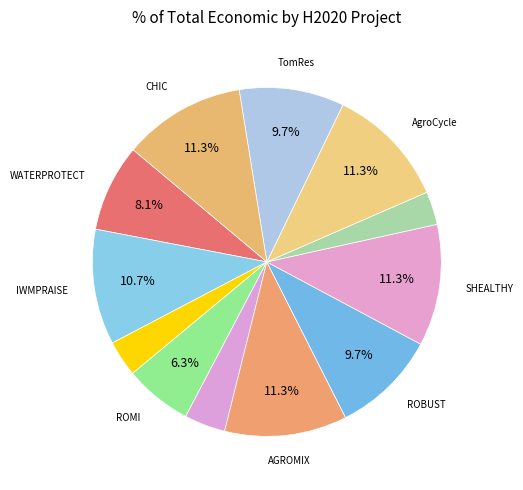

How many slices are in this pie chart?

12